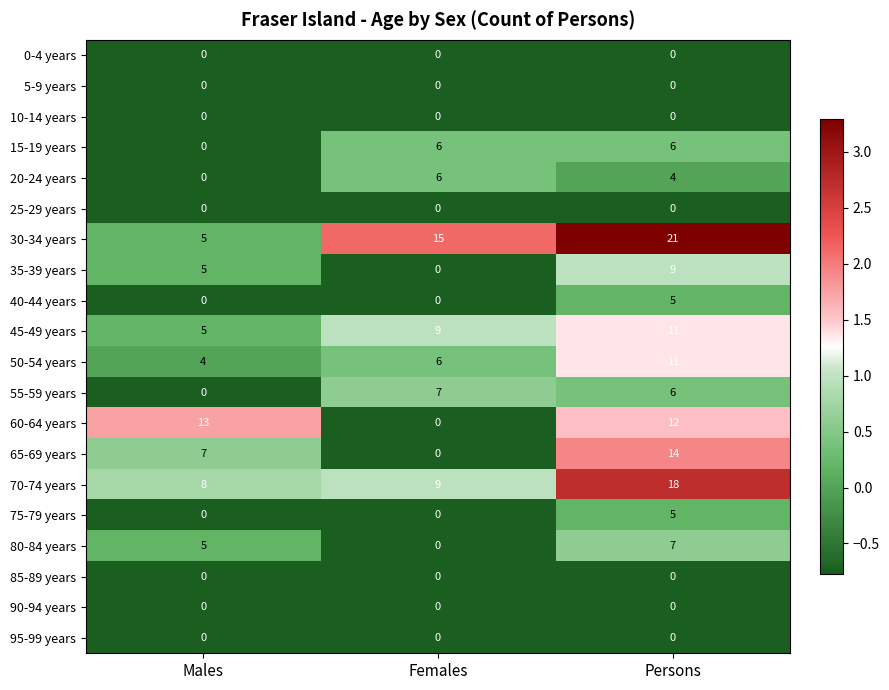

True or false: 50-54 years has a value of 11 at Persons.

True